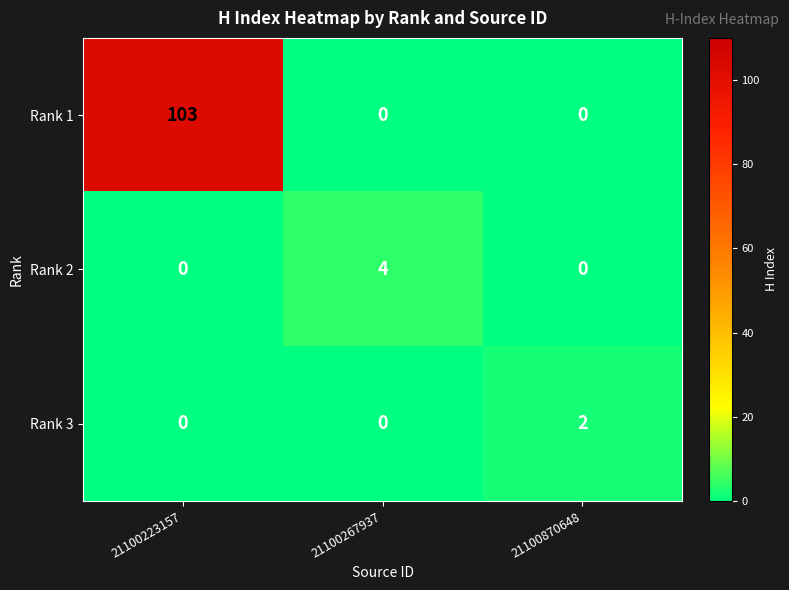

Reading left to right, transcribe all the data shown in this chart.

Rank 1: 21100223157=103	21100267937=0	21100870648=0
Rank 2: 21100223157=0	21100267937=4	21100870648=0
Rank 3: 21100223157=0	21100267937=0	21100870648=2